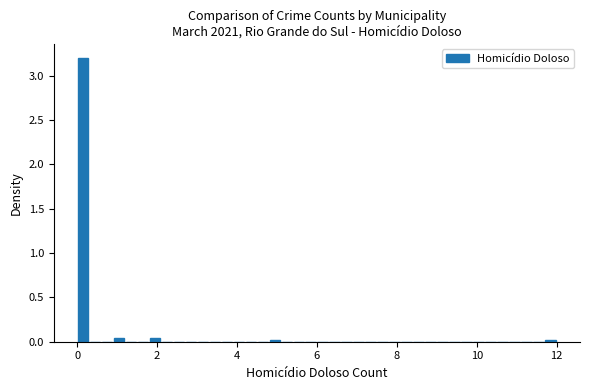

Read against the x-axis, roughly where is the centre of the tallest bar?

0.2